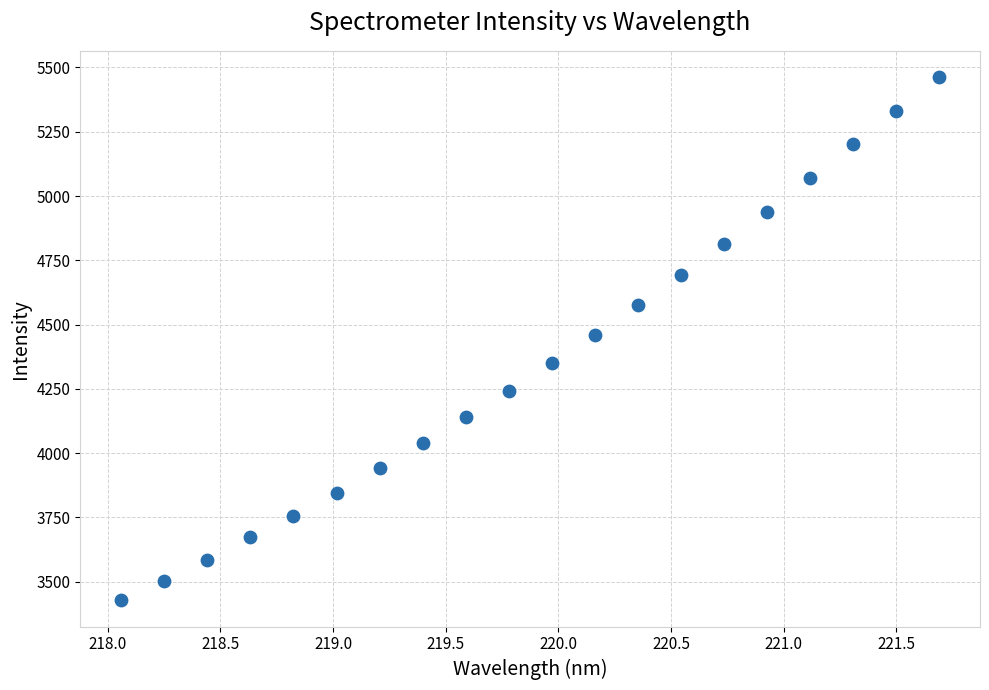

What is the range of Y values (max minus min)?

2035.7